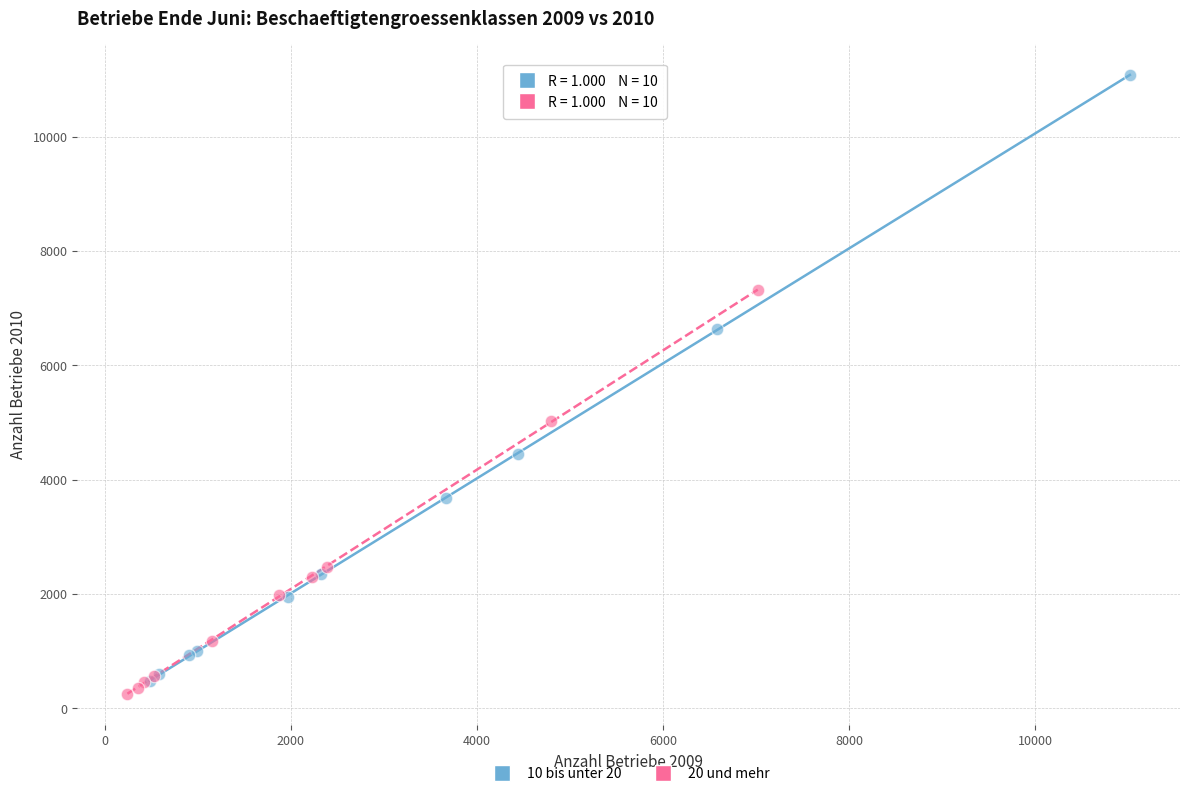

Which series has the largest Y range (max minus min)?

10 bis unter 20